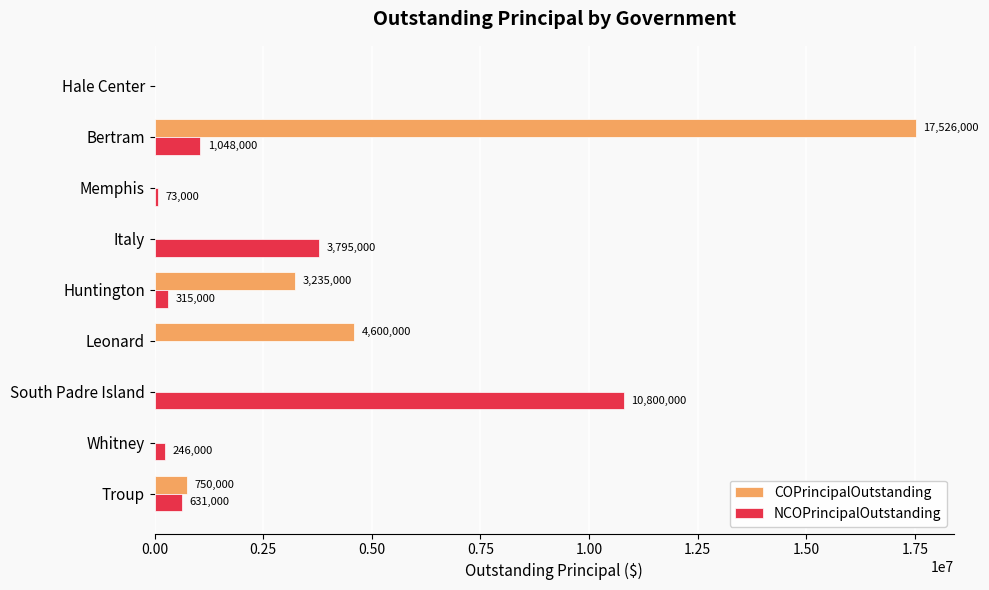

The value of NCOPrincipalOutstanding at Bertram is 394588. True or false?

False